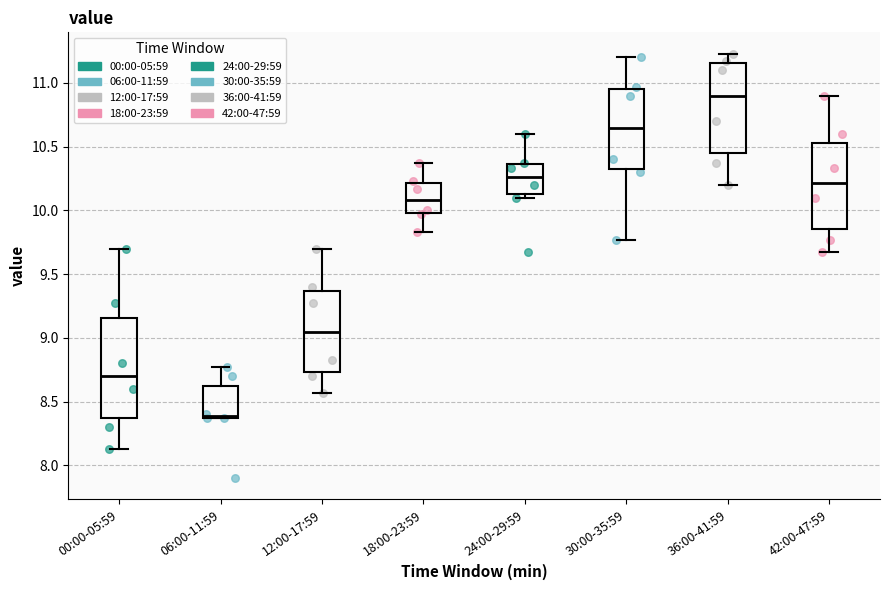

Comparing the boxes themselves (not the whiskers), which one is the tallest?

00:00-05:59